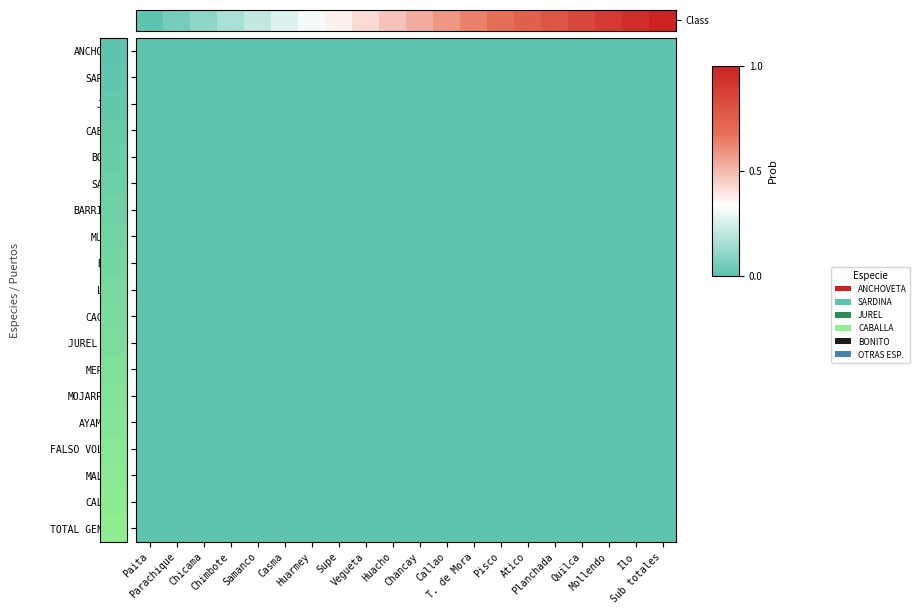

Between T. de Mora and Quilca, which is larger?

Quilca